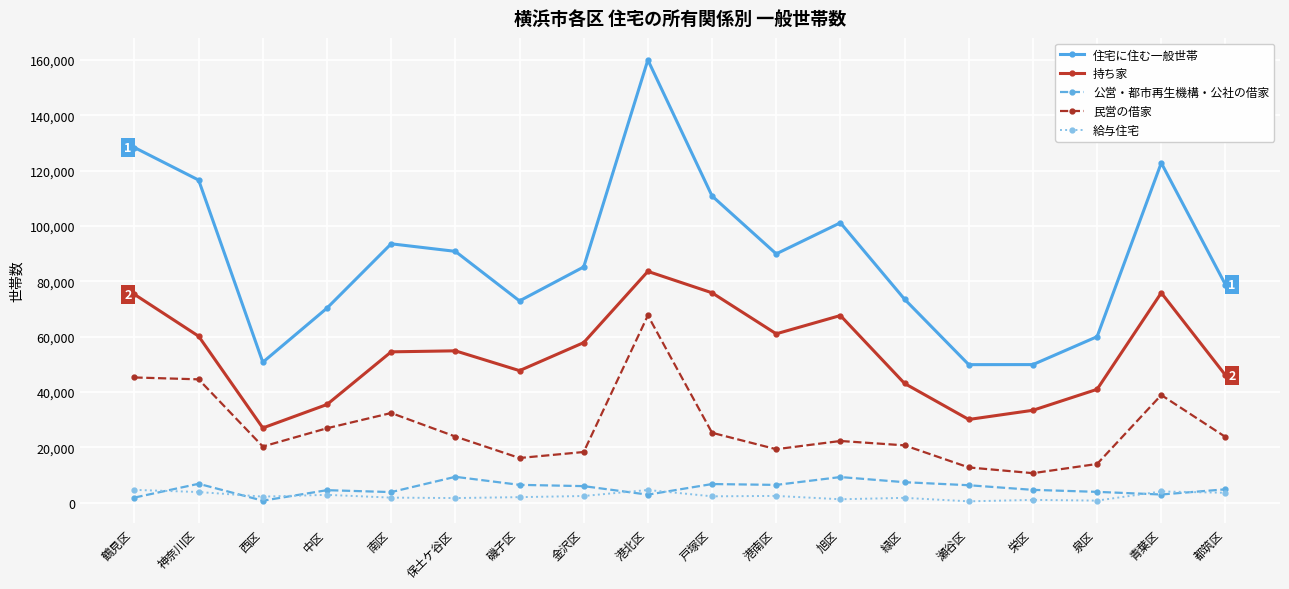

Which series has the largest range (max minus min)?

住宅に住む一般世帯